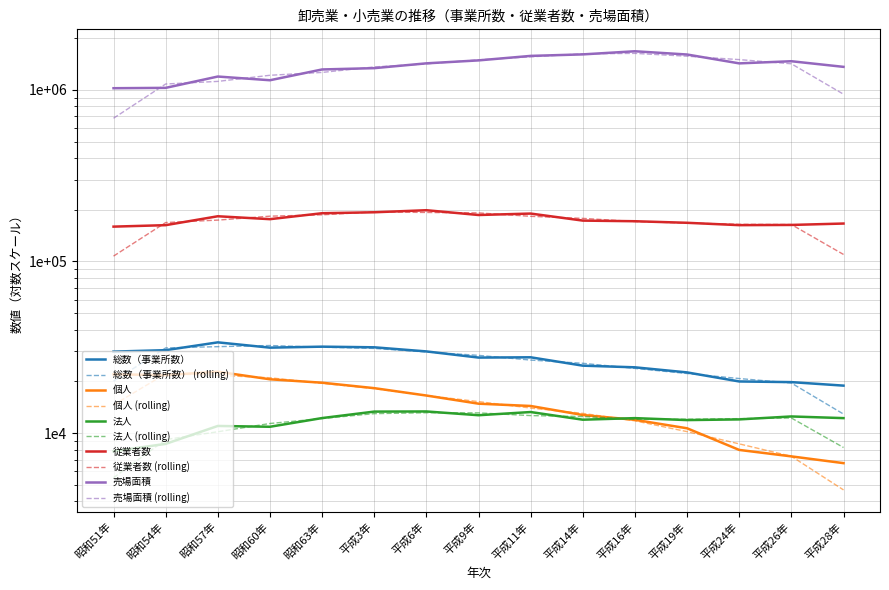

Reading left to right, list all the values displayed in this chart.

総数（事業所数）: 29828	30406	33769	31452	31874	31599	29903	27531	27634	24699	24156	22560	19981	19804	18894
個人: 21994	21759	22771	20573	19648	18265	16543	14829	14378	12738	11940	10660	7973	7311	6677
法人: 7834	8647	10998	10879	12226	13334	13360	12702	13256	11961	12216	11900	12008	12493	12217
従業者数: 159561	162734	183382	176363	190997	193450	198875	186499	190143	172990	171539	167979	162763	163211	166316
売場面積: 1022224	1027144	1195658	1137681	1314817	1337999	1427189	1484832	1577252	1609477	1678347	1606807	1426706	1468276	1361476